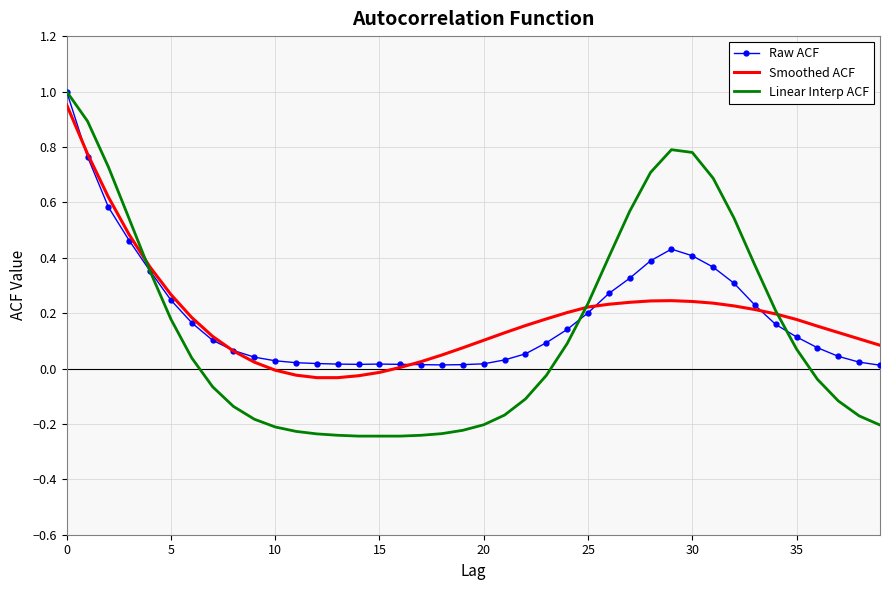

Which series has the widest spread of values?

Linear Interp ACF